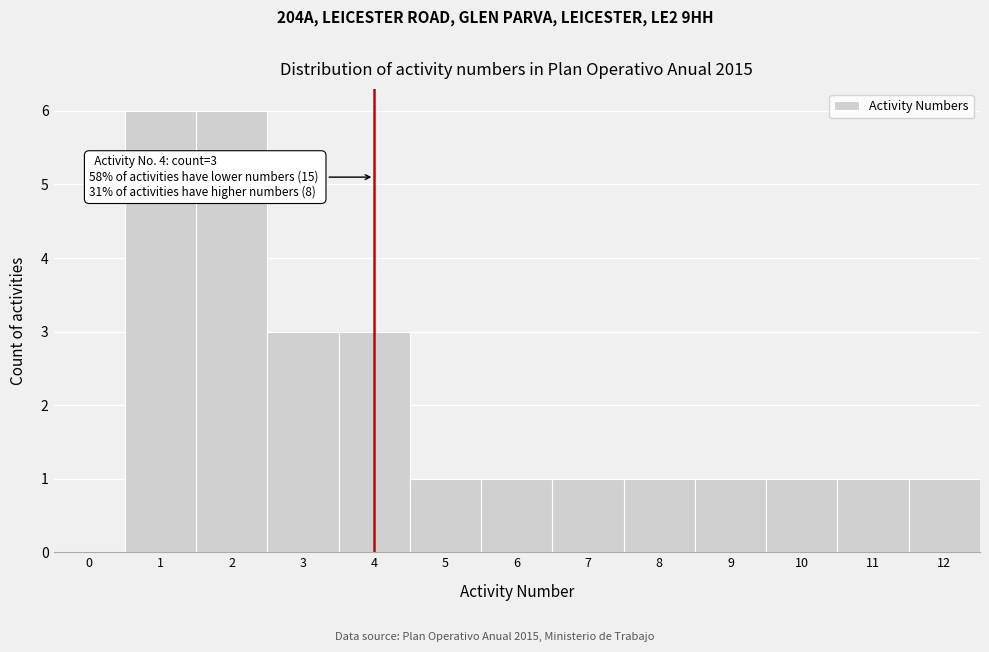

Reading left to right, extract all data points from this chart.

0=0	1=6	2=6	3=3	4=3	5=1	6=1	7=1	8=1	9=1	10=1	11=1	12=1